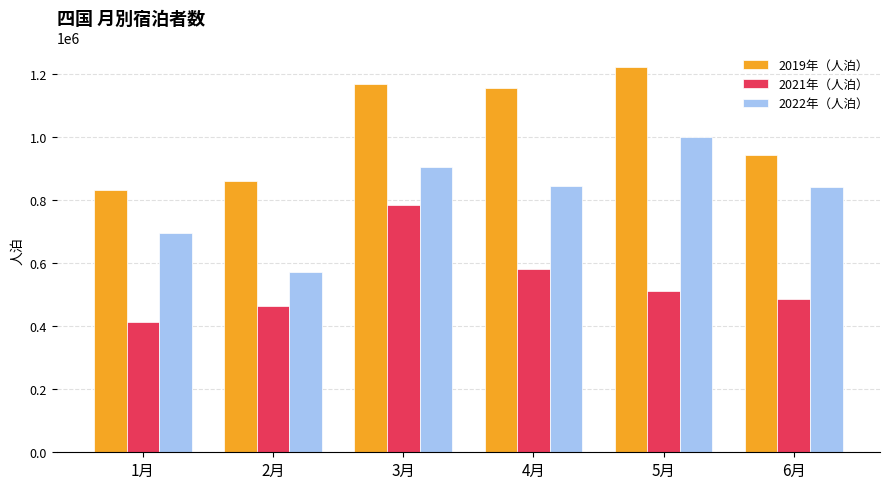

What is the highest value of the 2019年（人泊） series?

1222110